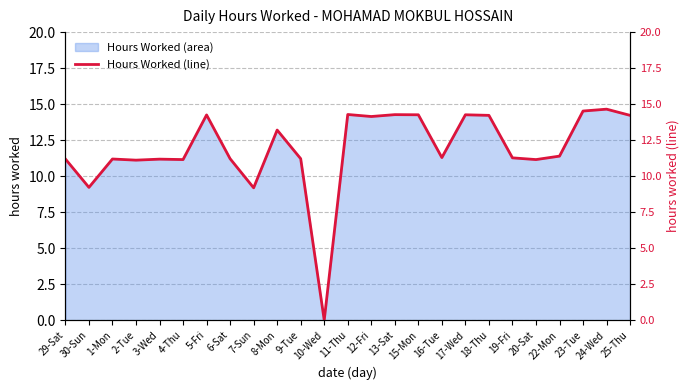

At which category does the chart reach its minimum across all series?

10-Wed